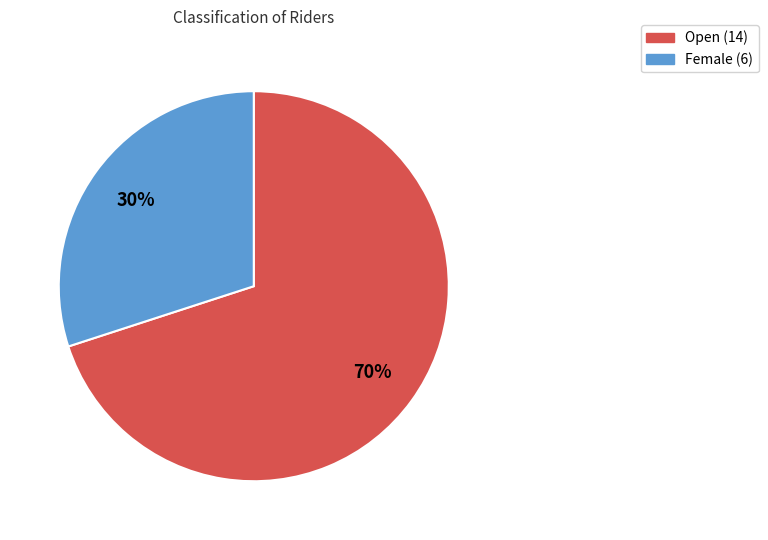

Count the number of slices in the pie.

2